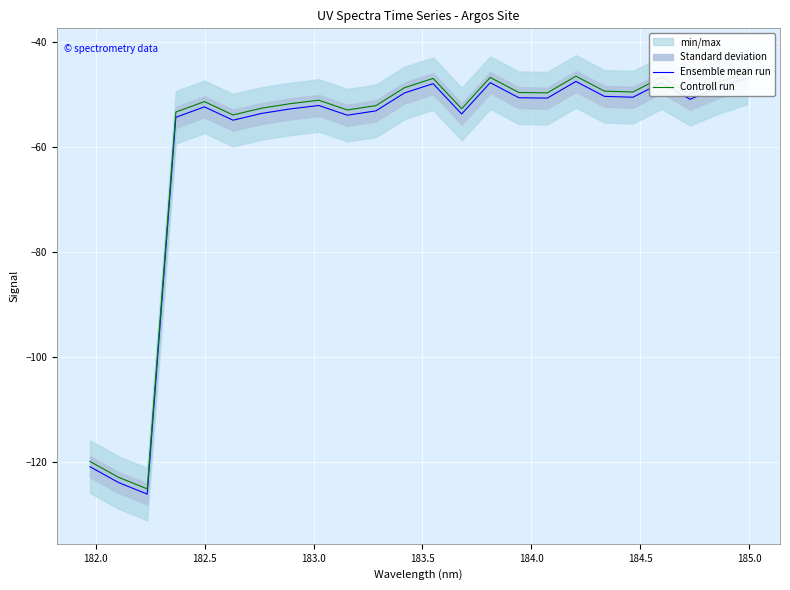

What is the spread (max minus min) of values at 183.0?

1.0